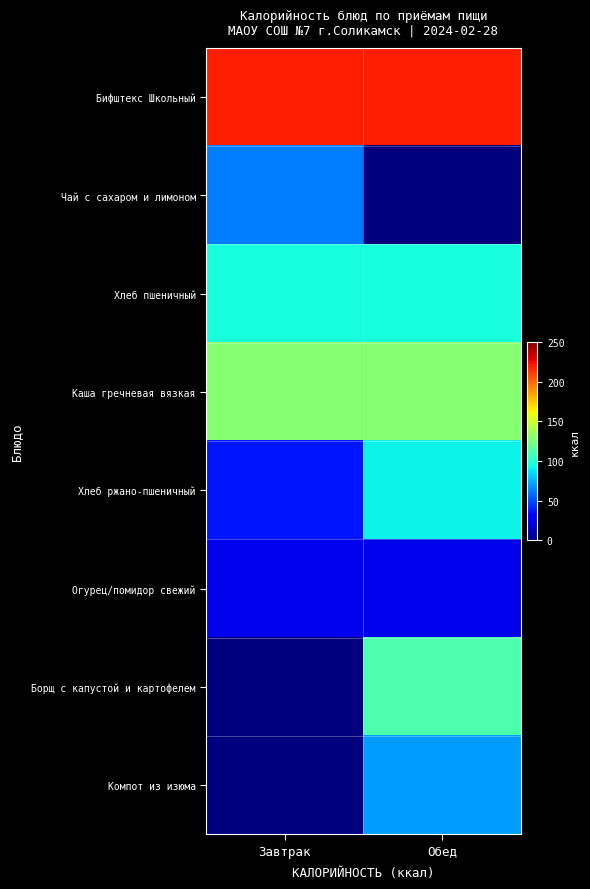

Reading left to right, transcribe all the data shown in this chart.

Бифштекс Школьный: Завтрак=218.8	Обед=218.8
Чай с сахаром и лимоном: Завтрак=61.6	Обед=0.0
Хлеб пшеничный: Завтрак=94.8	Обед=94.8
Каша гречневая вязкая: Завтрак=128.8	Обед=128.8
Хлеб ржано-пшеничный: Завтрак=36.2	Обед=91.6
Огурец/помидор свежий: Завтрак=24.0	Обед=24.0
Борщ с капустой и картофелем: Завтрак=0.0	Обед=111.1
Компот из изюма: Завтрак=0.0	Обед=69.7